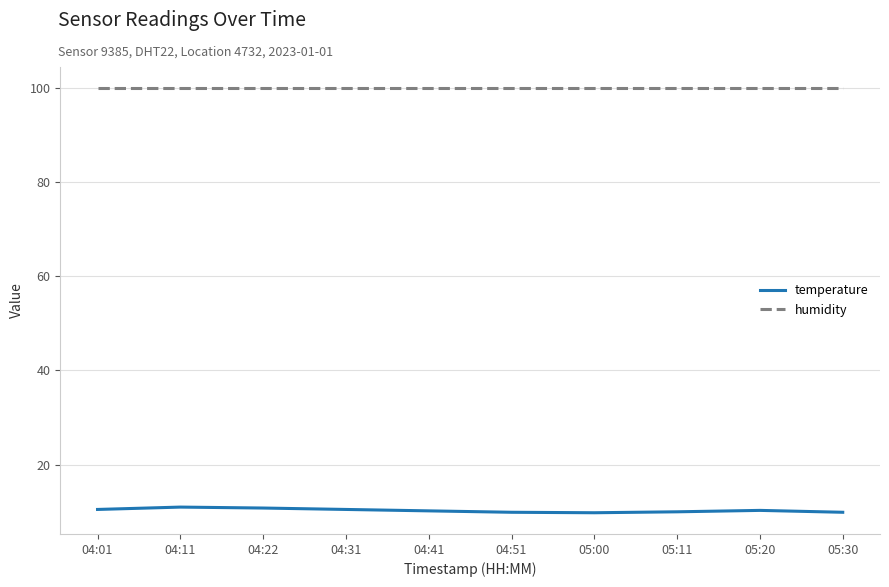

What are all the series names shown in the legend?

temperature, humidity